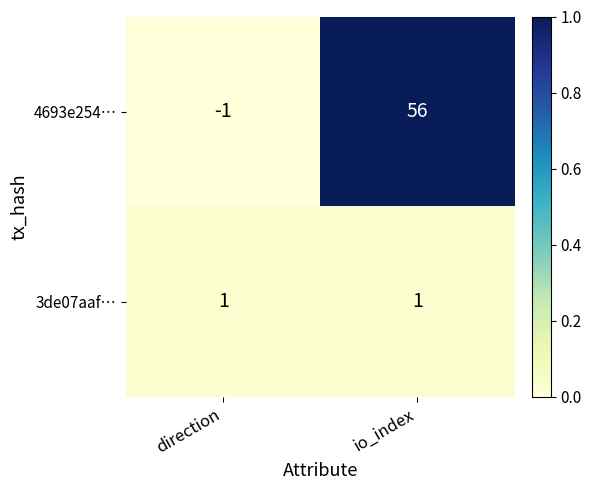

Which series has the largest total across all categories?

4693e254…